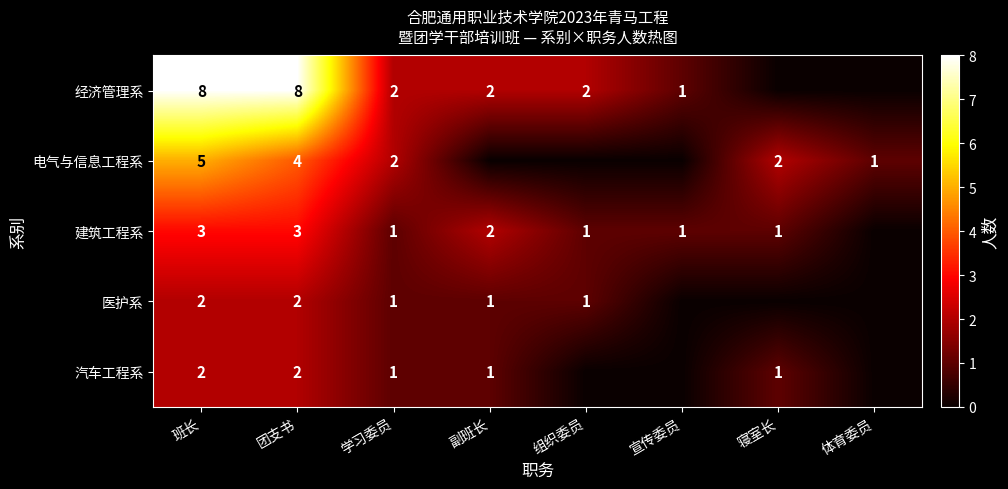

The 经济管理系 series shows 12 at 团支书. True or false?

False